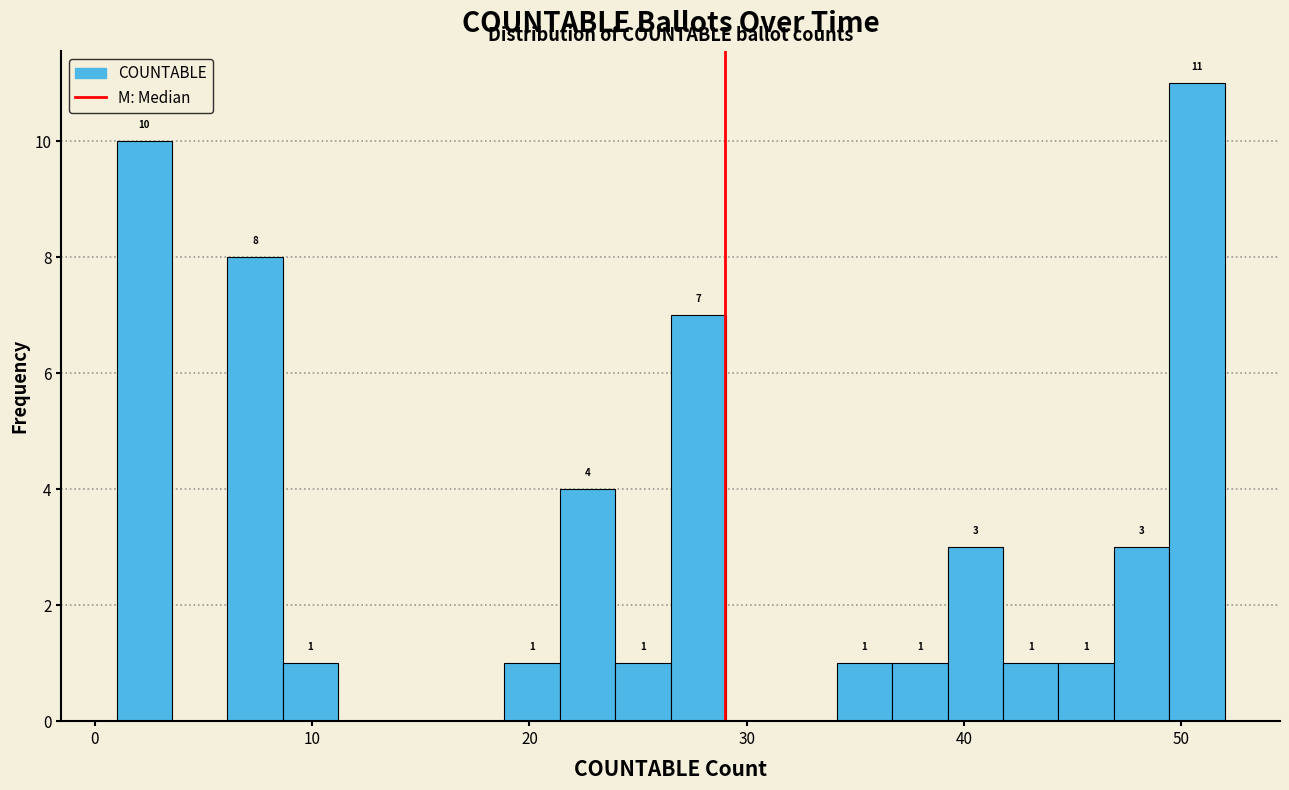

Around what value on the x-axis is the tallest bar? Give the approximate position of its centre, as read against the axis.

51